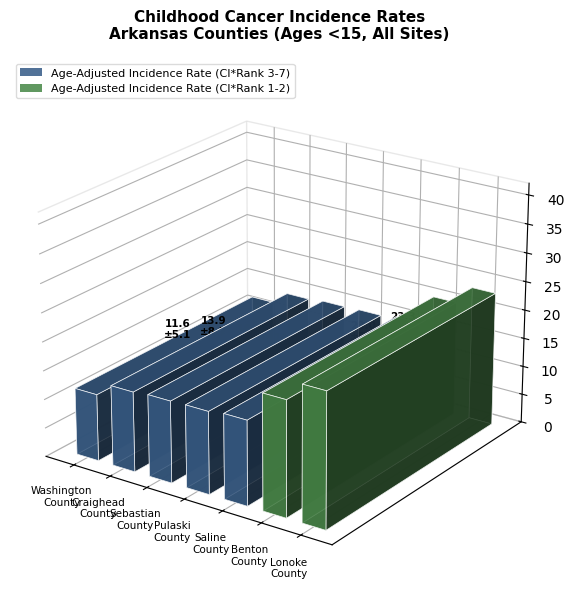

What is the average value?

16.0